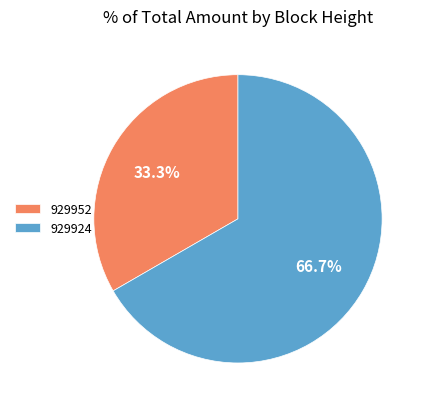

How many slices are in this pie chart?

2